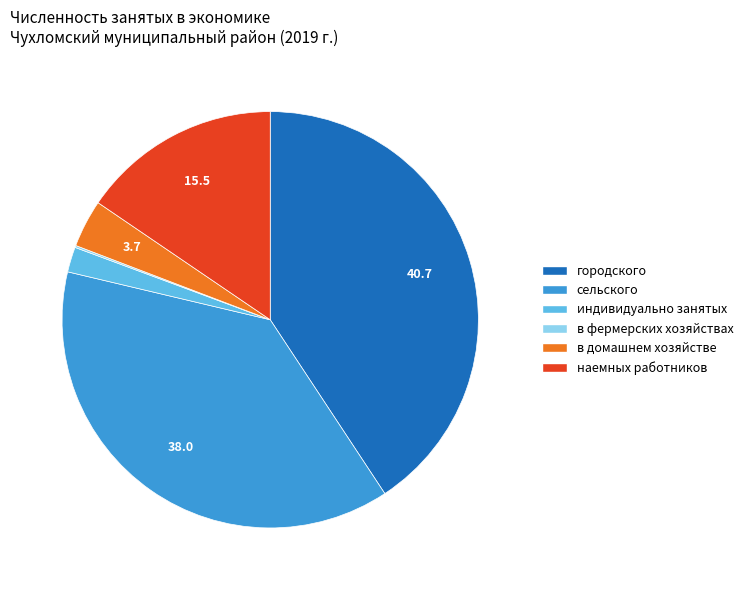

Which category has the biggest portion of the pie?

городского